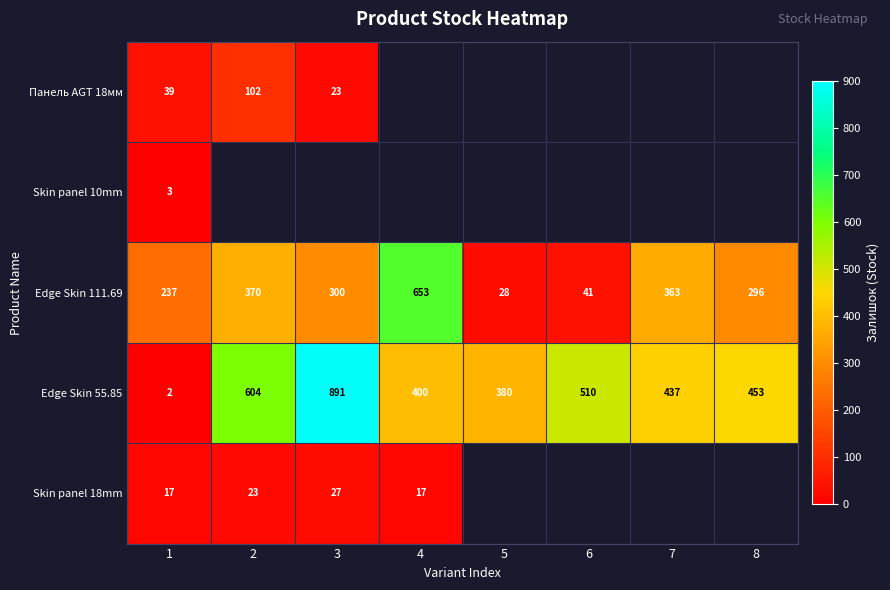

The Edge Skin 55.85 series shows 256 at 8. True or false?

False